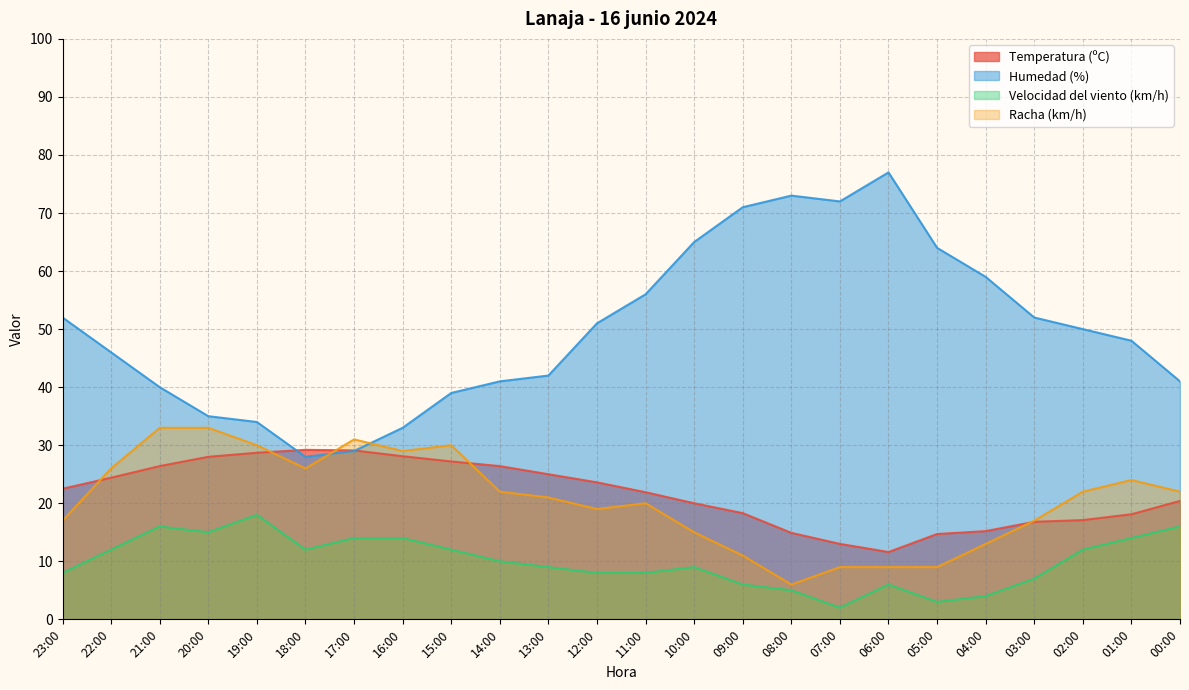

Rank the series by their maximum value, from highest to lowest.

Humedad (%), Racha (km/h), Temperatura (ºC), Velocidad del viento (km/h)